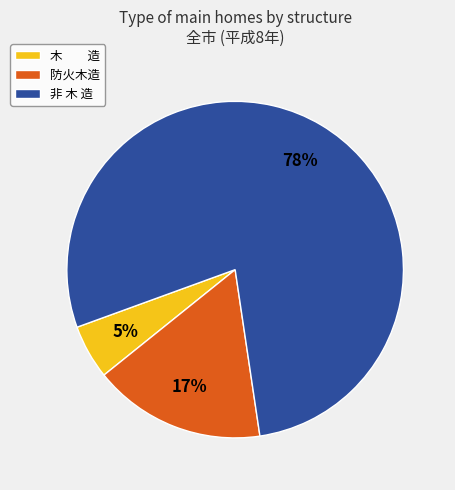

Which slice represents more than half of the pie?

非 木 造